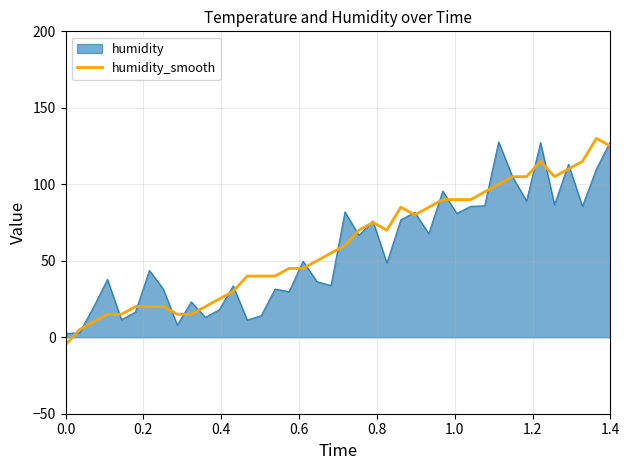

What is the maximum value for humidity?

128.0